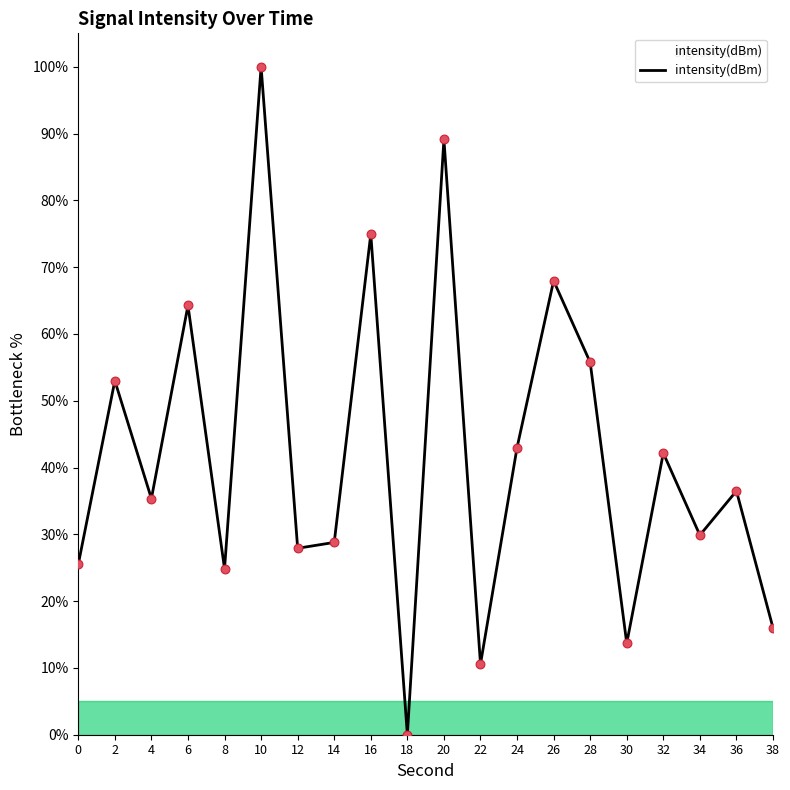

Approximately how many times larger is the value at 38 compared to 10?

0.2